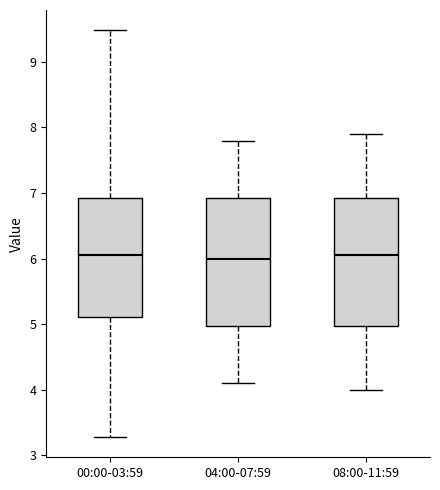

Reading left to right, read every box against the y-axis: the position of its median line, the range the box covers, and the ends of its whiskers. The values are not printed on the chart, so give them approximately, as read against the axis.

00:00-03:59: median 6.1, box 5.1 to 6.9, whiskers 3.3 to 9.5
04:00-07:59: median 6.0, box 5.0 to 6.9, whiskers 4.1 to 7.8
08:00-11:59: median 6.1, box 5.0 to 6.9, whiskers 4.0 to 7.9